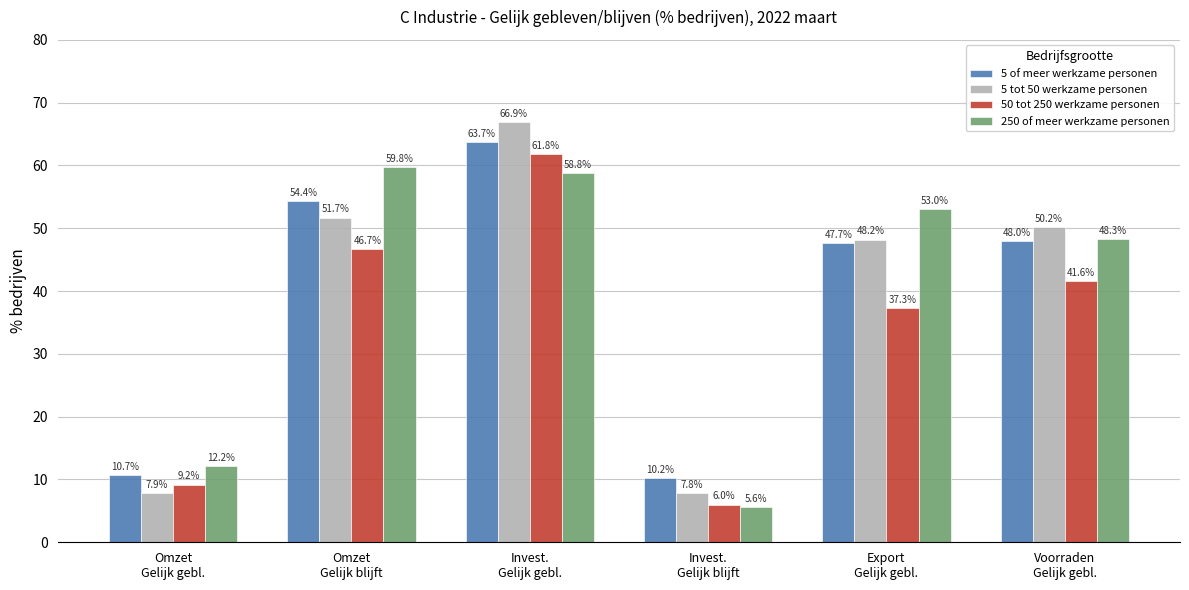

How many values in the 250 of meer werkzame personen series are below 53?

3